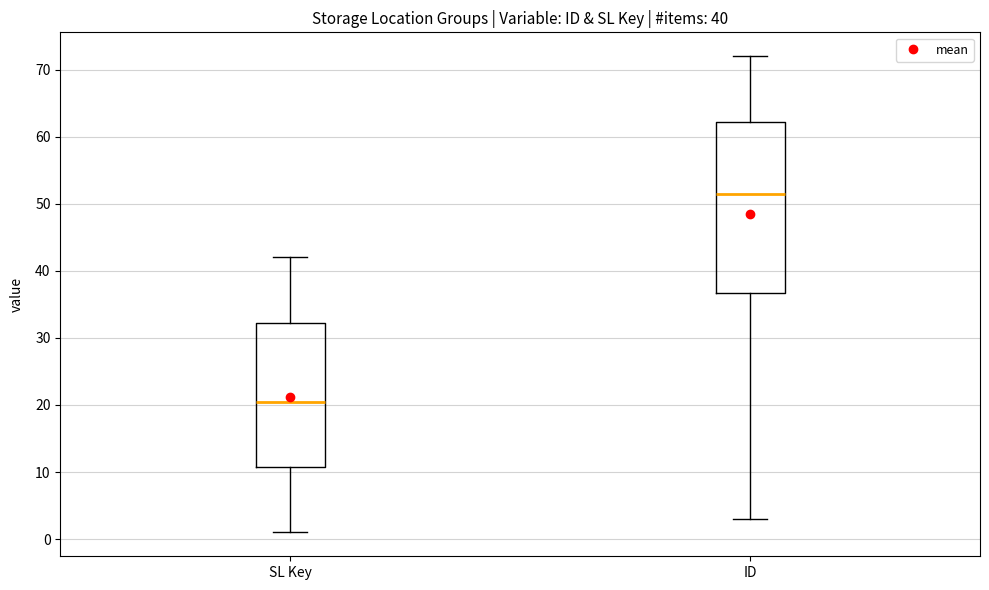

Which box's median line is the lowest?

SL Key